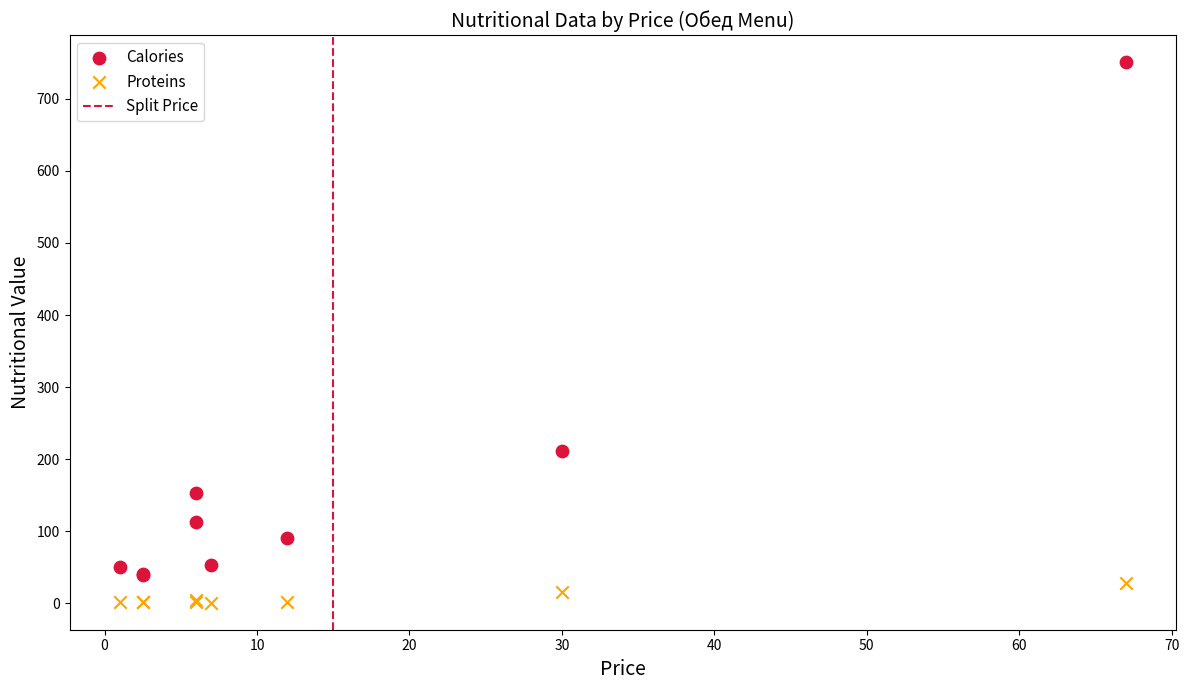

Across all series, what Y value is closest to 375?

212.0